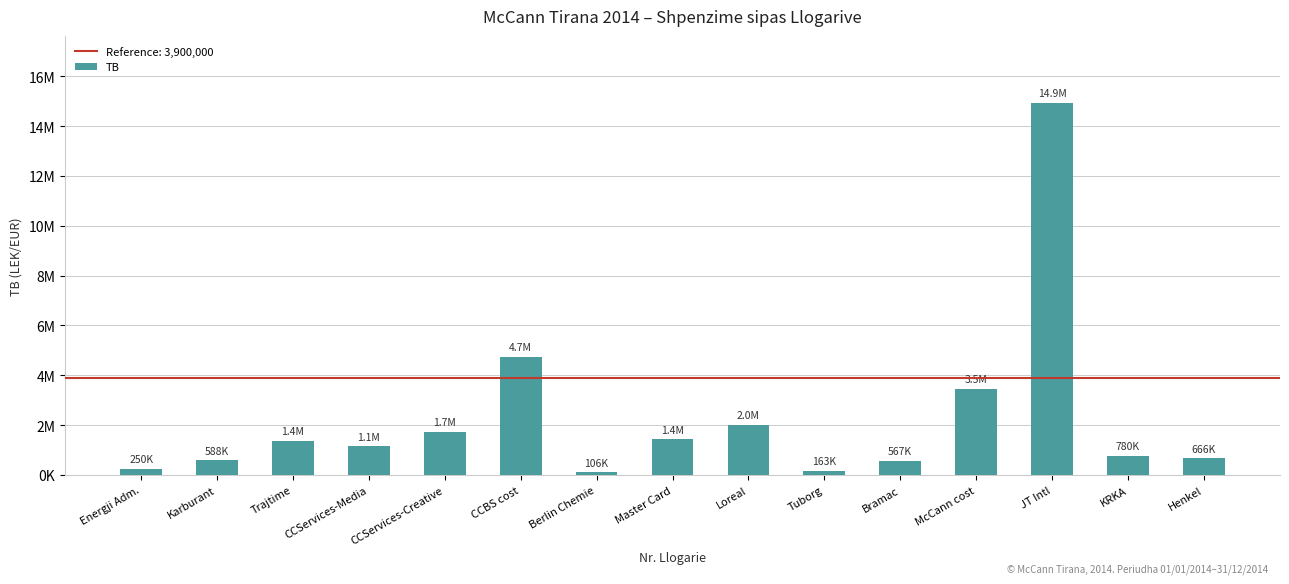

Where is the data nearest to the value 7518529?

CCBS cost